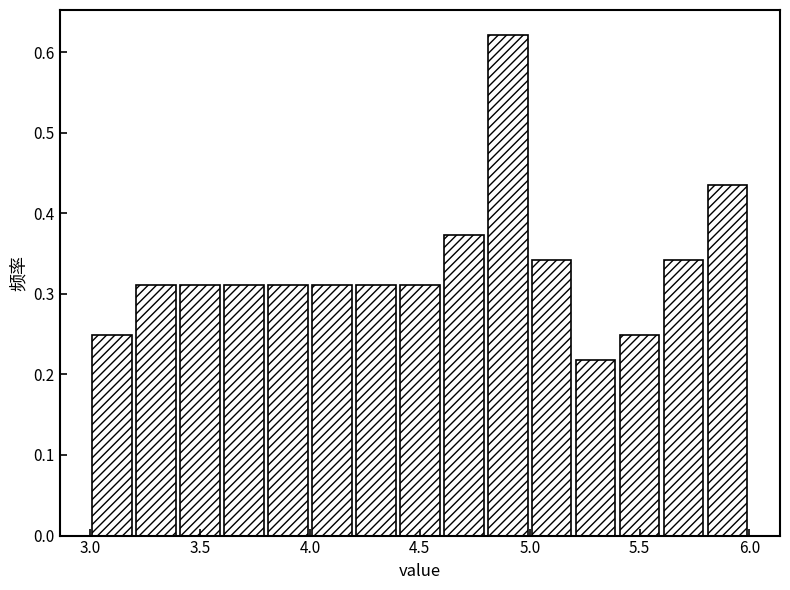

Reading left to right, transcribe this chart: for each bar, give the range it covers on the x-axis and its height. The values are not printed on the chart, so give them approximately, as read against the axis.

3.0 to 3.2: 0.25
3.2 to 3.4: 0.31
3.4 to 3.6: 0.31
3.6 to 3.8: 0.31
3.8 to 4.0: 0.31
4.0 to 4.2: 0.31
4.2 to 4.4: 0.31
4.4 to 4.6: 0.31
4.6 to 4.8: 0.37
4.8 to 5.0: 0.62
5.0 to 5.2: 0.34
5.2 to 5.4: 0.22
5.4 to 5.6: 0.25
5.6 to 5.8: 0.34
5.8 to 6.0: 0.43